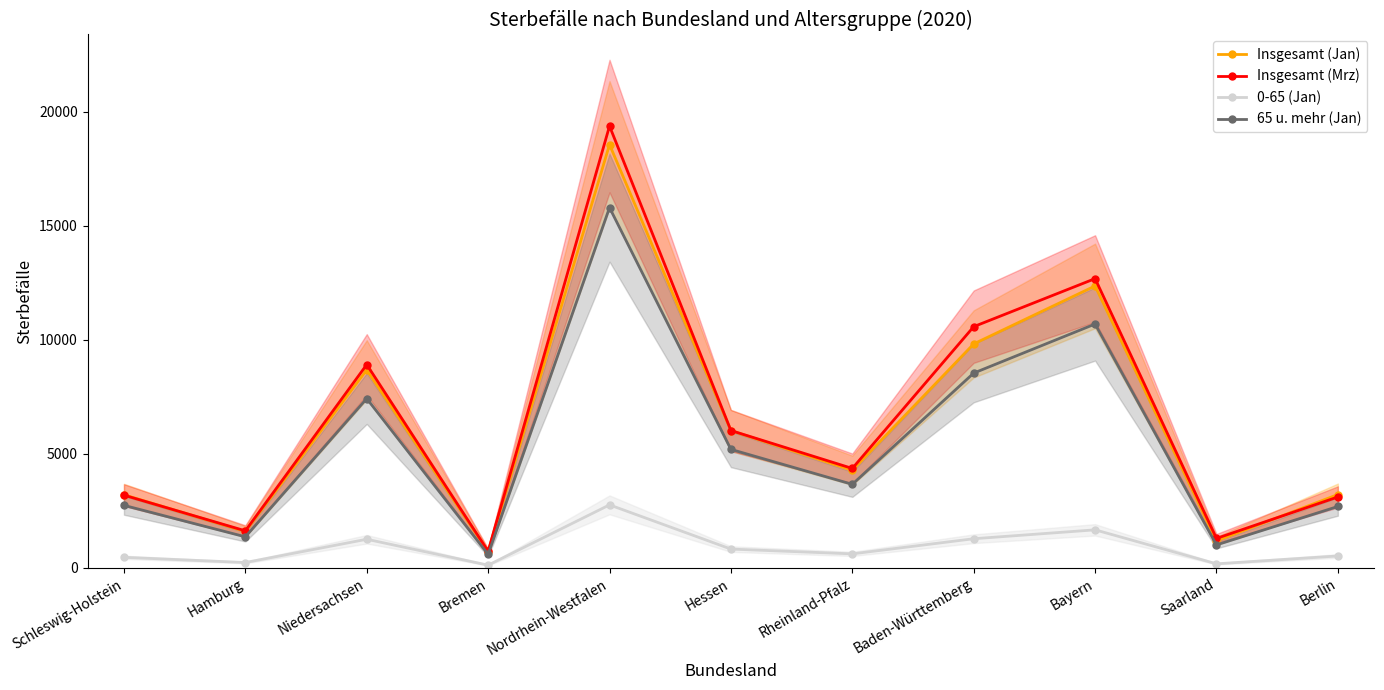

The value of 65 u. mehr (Jan) at Hamburg is 2249. True or false?

False